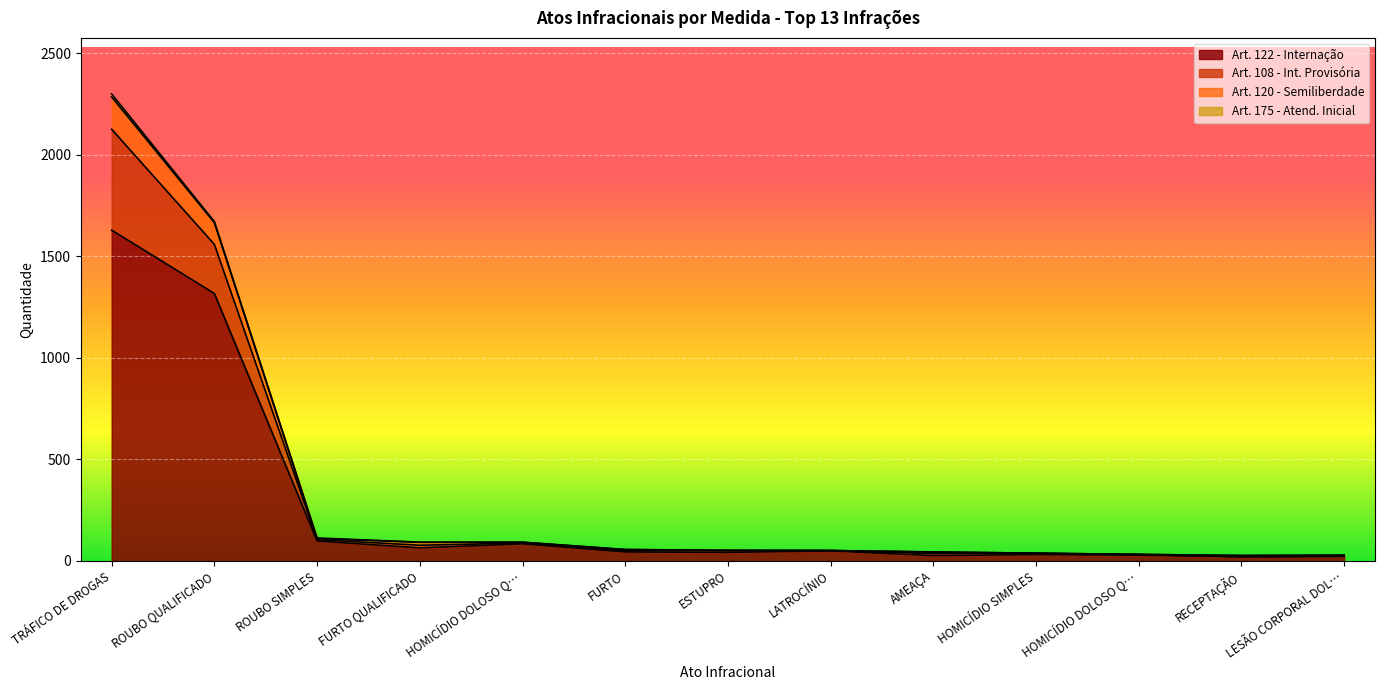

How many lines are shown in the chart?

4